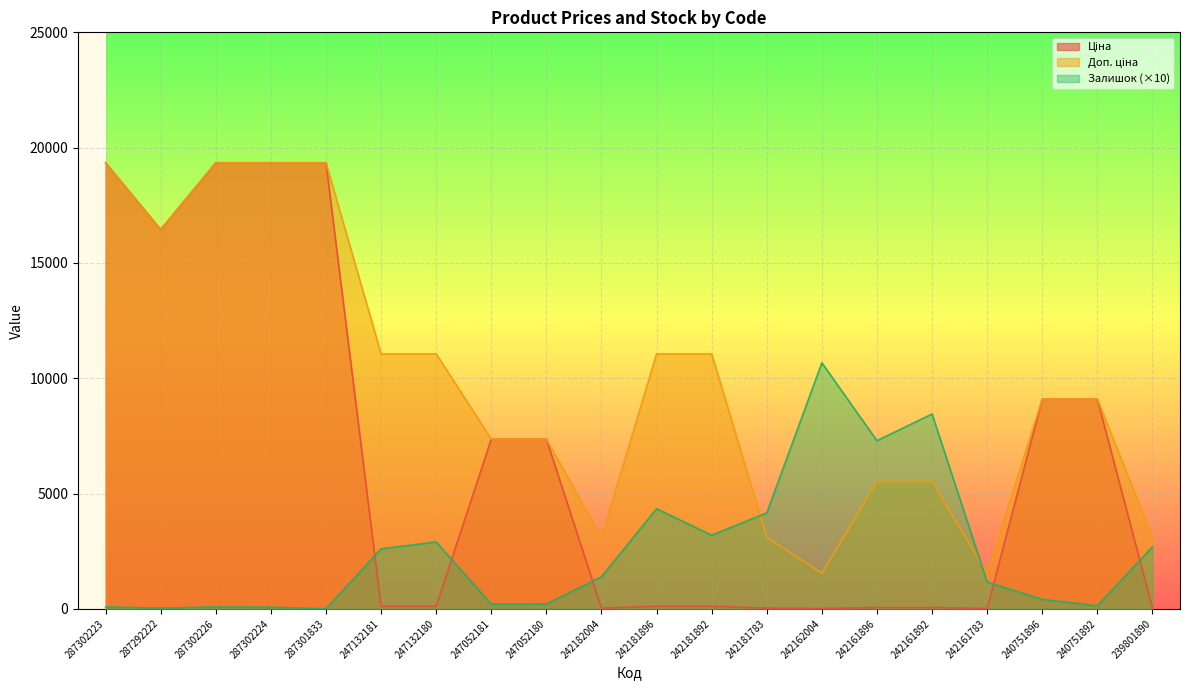

How many lines are shown in the chart?

3